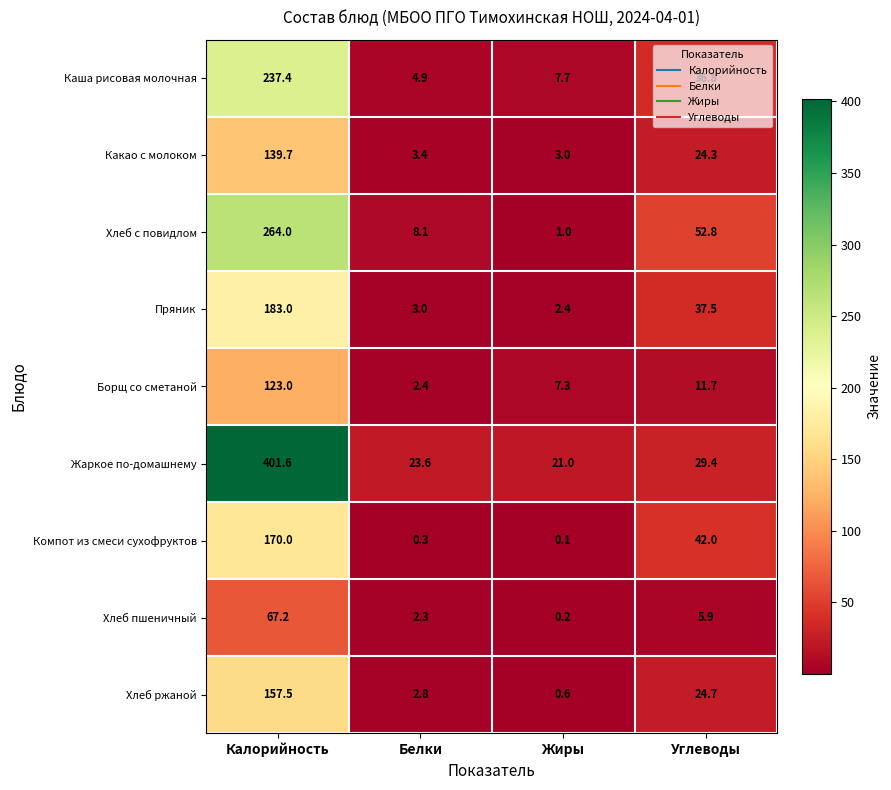

What is the average value of the Пряник series?

56.5